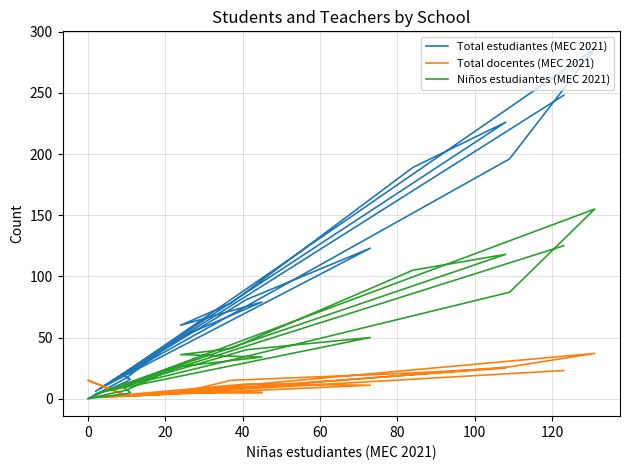

Which series has the largest total across all categories?

Total estudiantes (MEC 2021)